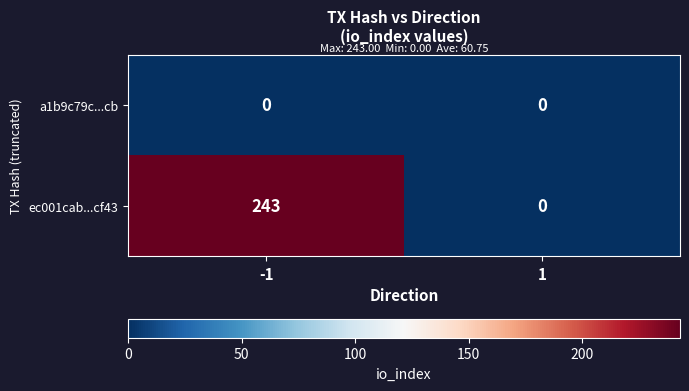

Which series has the largest total across all categories?

ec001cab...cf43